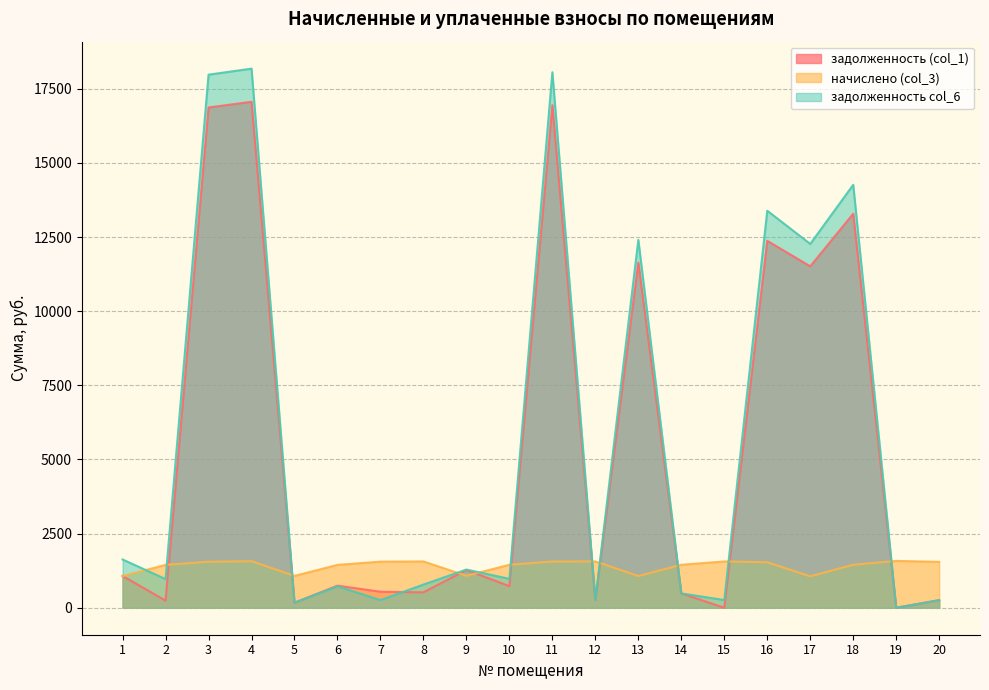

After their last crossing, which series has the higher values: начислено (col_3) or задолженность (col_1)?

начислено (col_3)